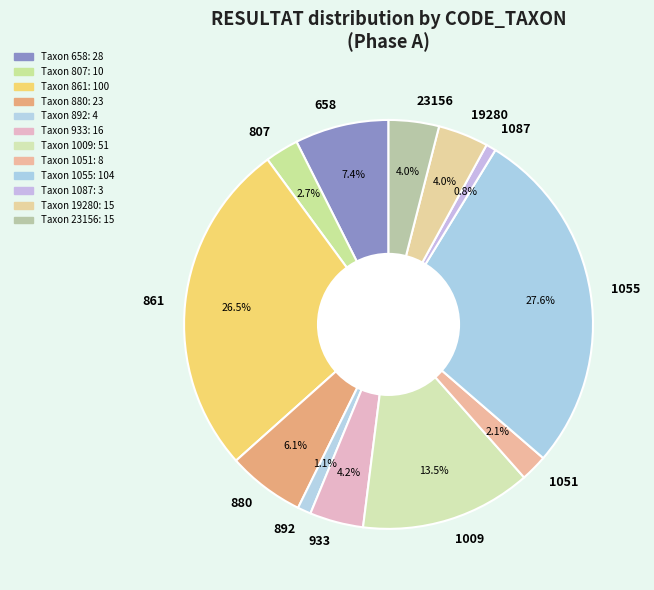

Which slice is the largest?

1055